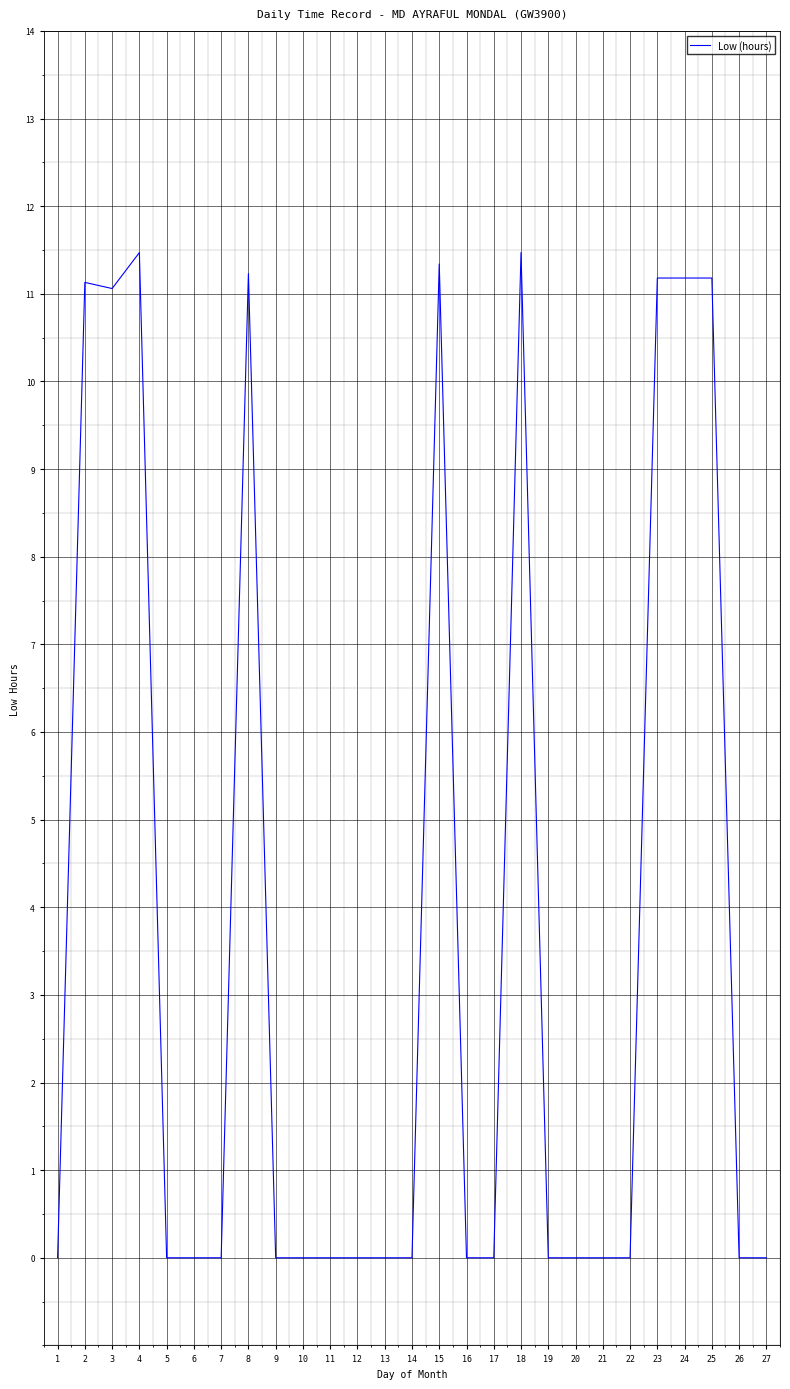

True or false: the data has more than 1 interior local peaks.

True